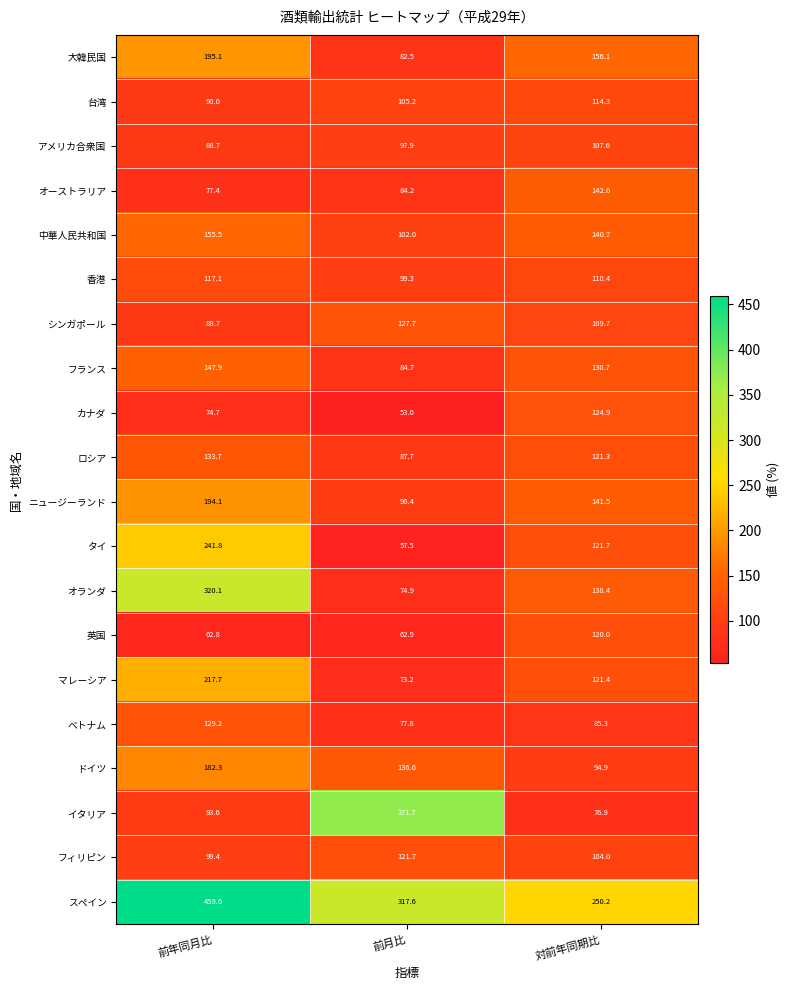

List the series in order of their peak value, lowest first.

アメリカ合衆国, 台湾, 香港, 英国, フィリピン, カナダ, シンガポール, ベトナム, ロシア, オーストラリア, フランス, 中華人民共和国, ドイツ, ニュージーランド, 大韓民国, マレーシア, タイ, オランダ, イタリア, スペイン